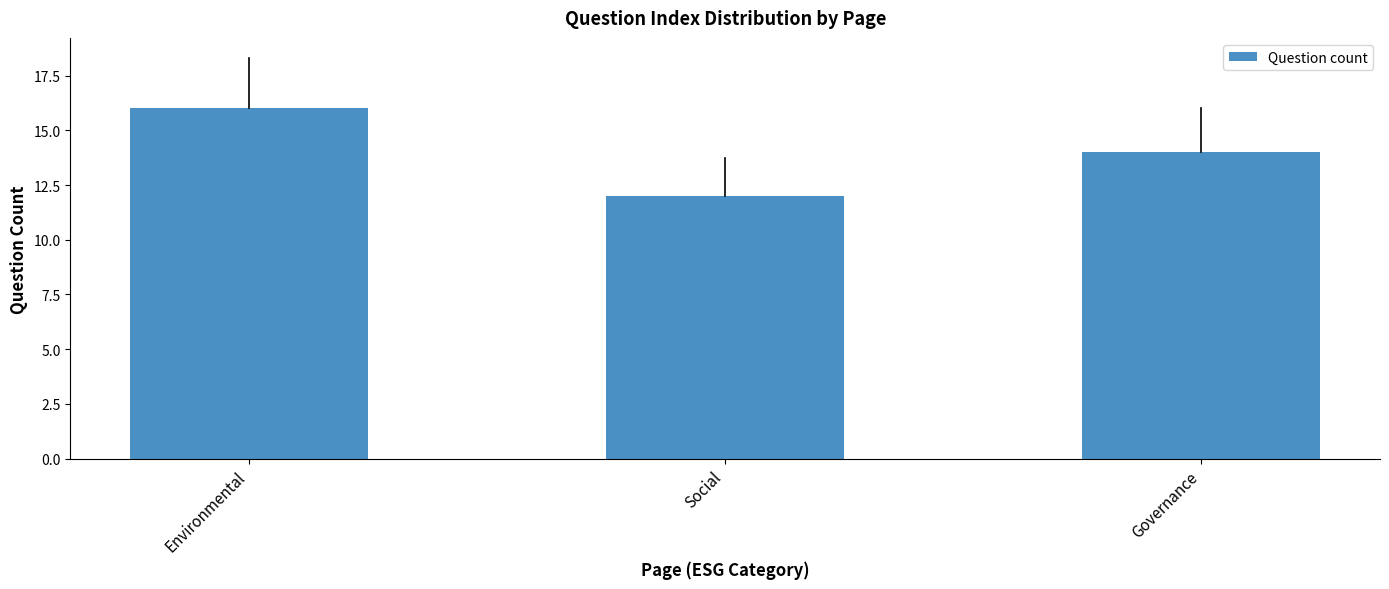

Count the number of categories in the chart.

3